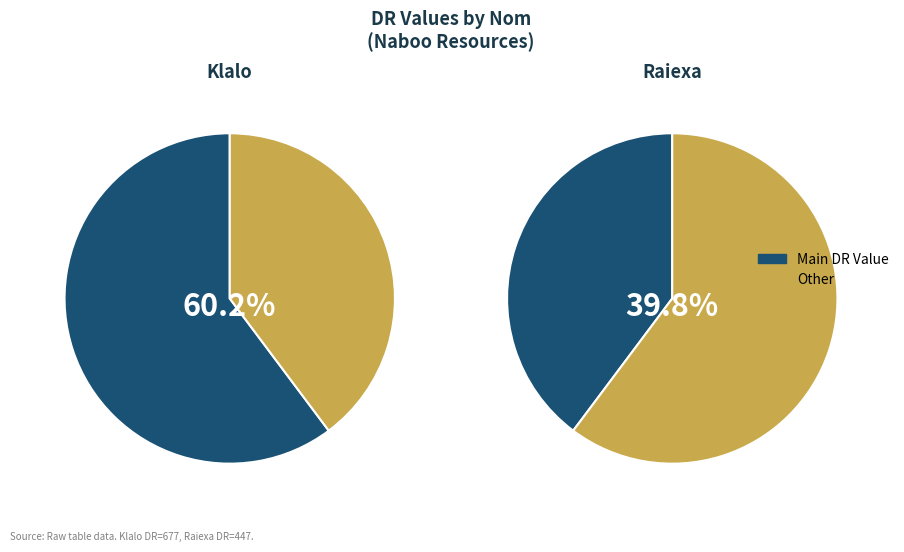

Does Raiexa represent more than half of the total?

No